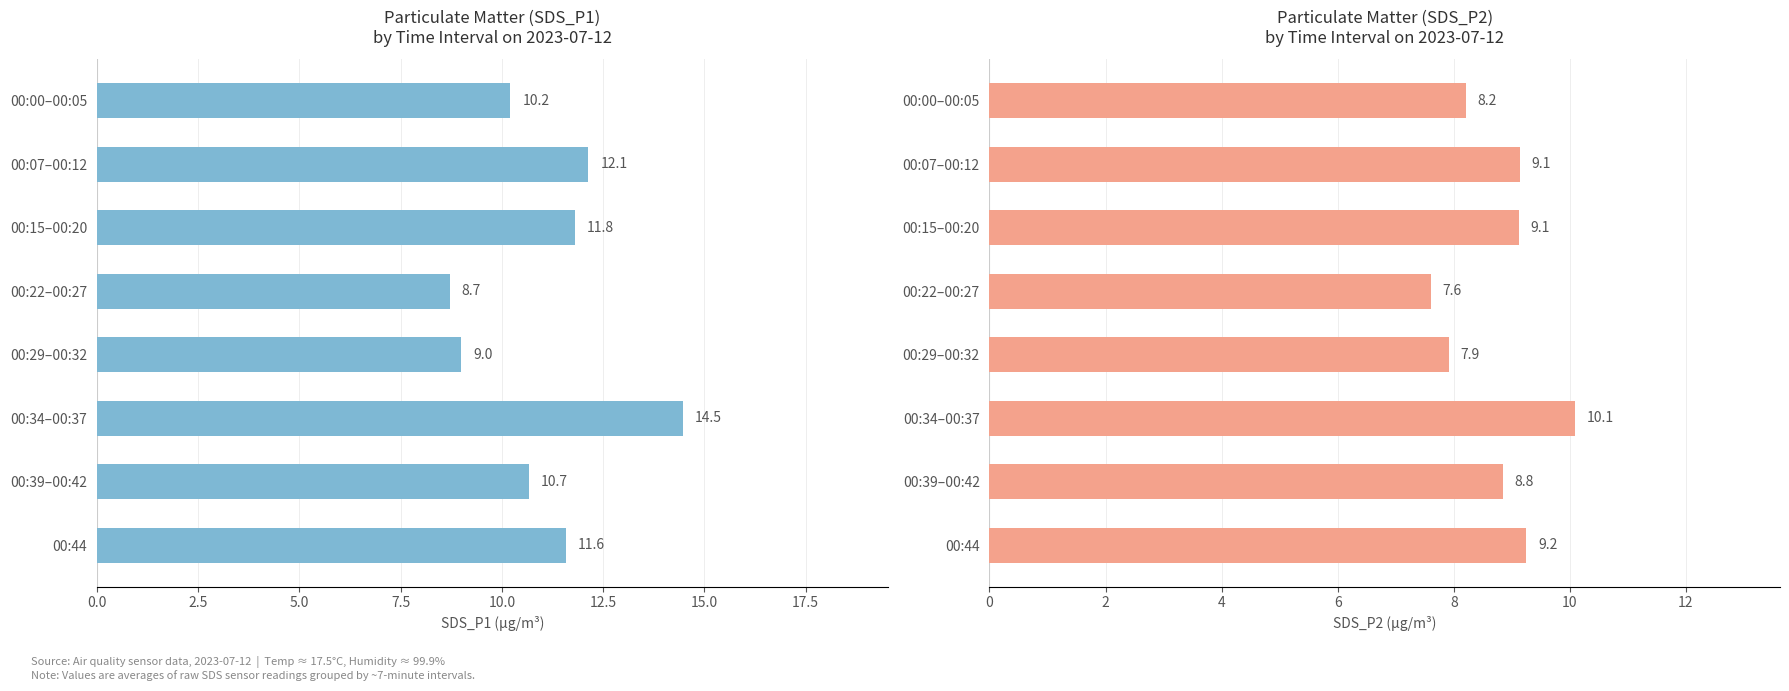

True or false: SDS_P2 has a value of 2.2 at 00:00–00:05.

False